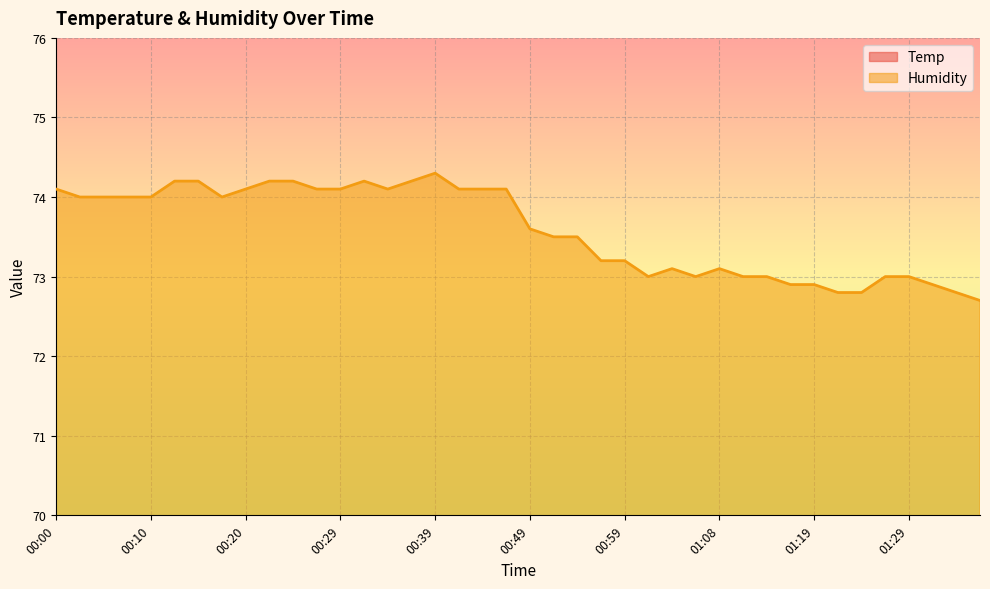

Between 00:54 and 00:00, which is larger?

00:54